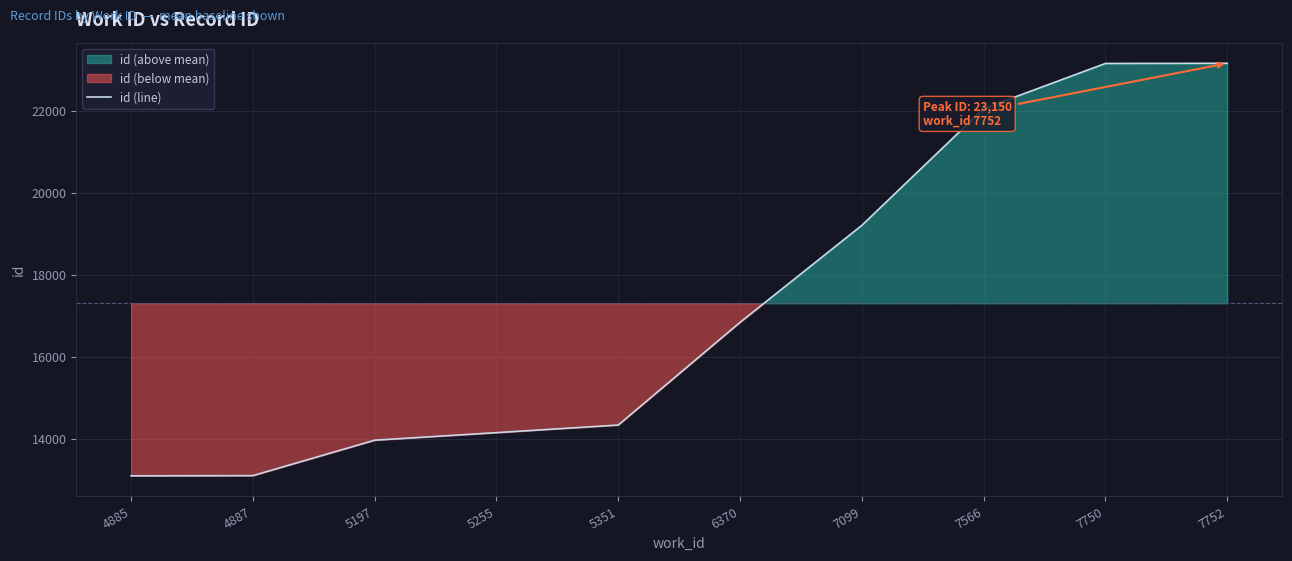

What is the minimum value shown in the chart?

13104